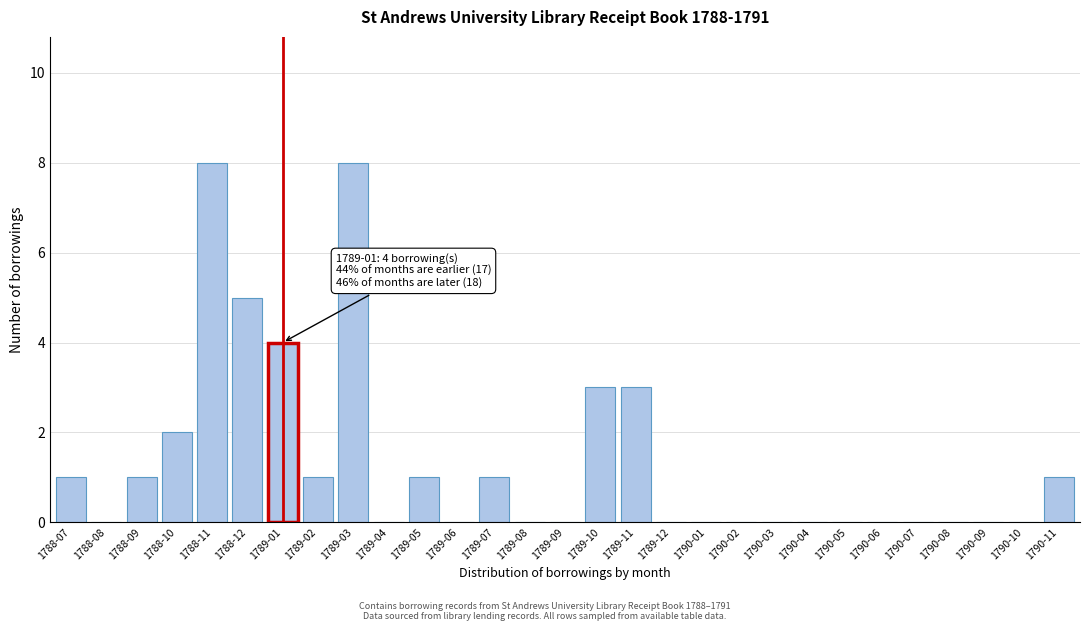

Reading left to right, list all the values displayed in this chart.

1788-07=1	1788-08=0	1788-09=1	1788-10=2	1788-11=8	1788-12=5	1789-01=4	1789-02=1	1789-03=8	1789-04=0	1789-05=1	1789-06=0	1789-07=1	1789-08=0	1789-09=0	1789-10=3	1789-11=3	1789-12=0	1790-01=0	1790-02=0	1790-03=0	1790-04=0	1790-05=0	1790-06=0	1790-07=0	1790-08=0	1790-09=0	1790-10=0	1790-11=1